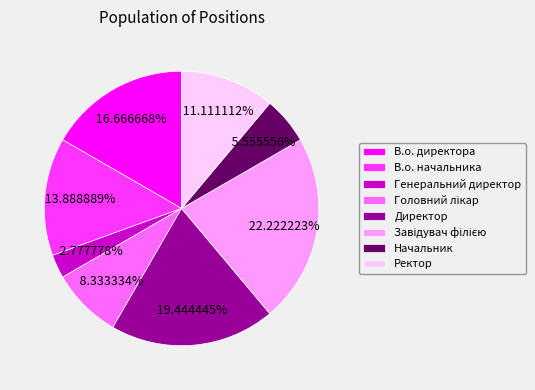

Count the number of slices in the pie.

8